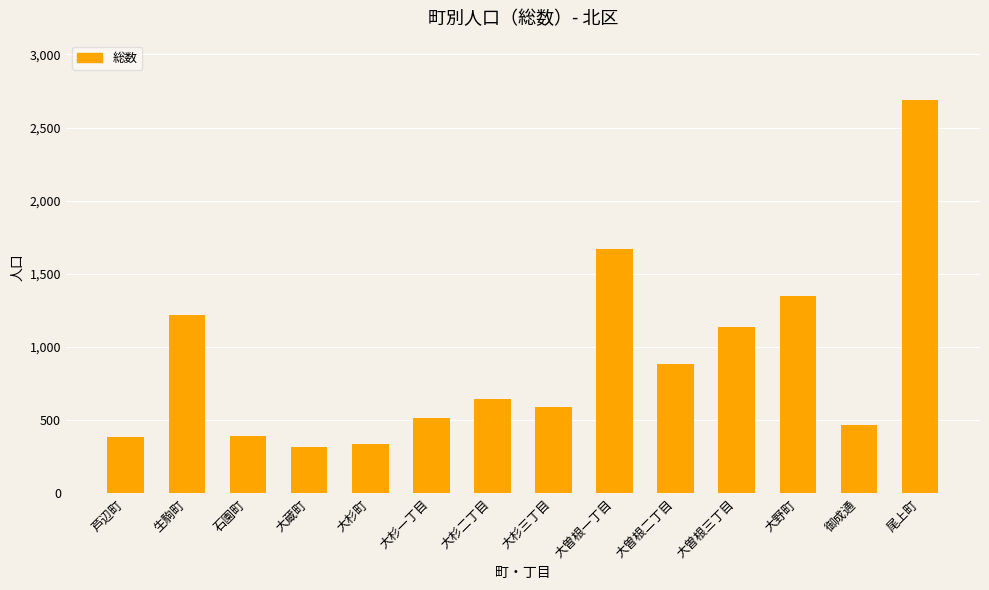

What is the minimum value shown in the chart?

317